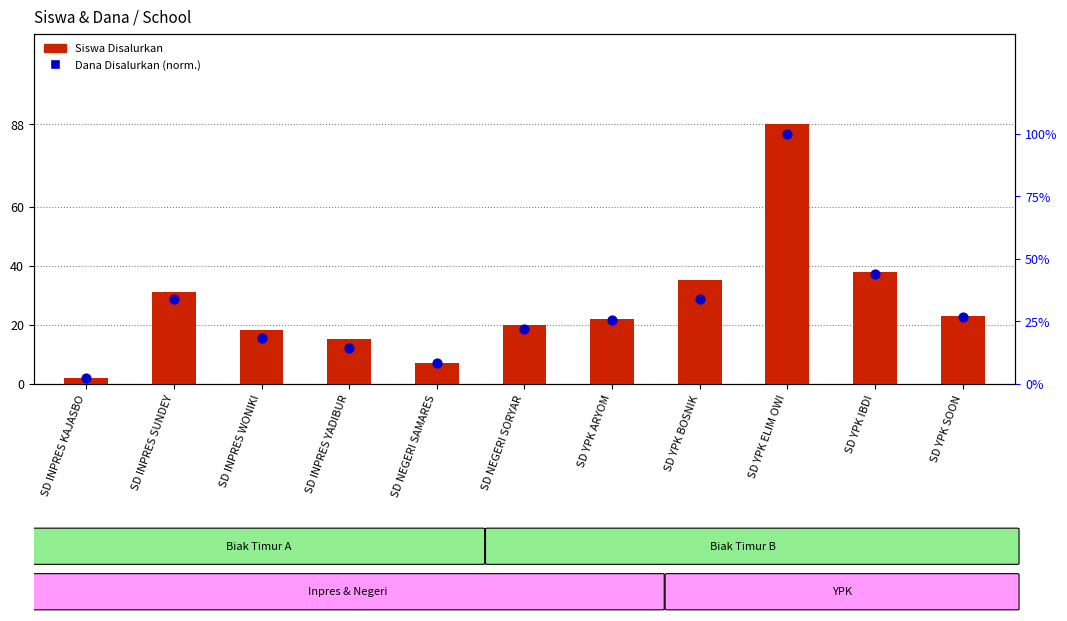

What are all the series names shown in the legend?

Siswa Disalurkan, Dana Disalurkan (norm.)